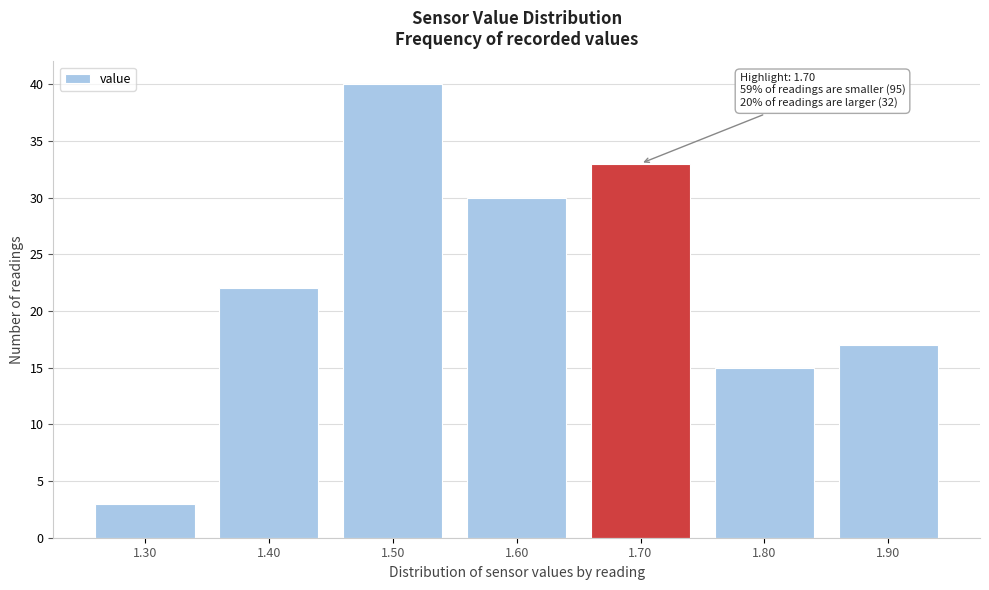

Which range on the x-axis has the tallest bar?

1.45 to 1.55